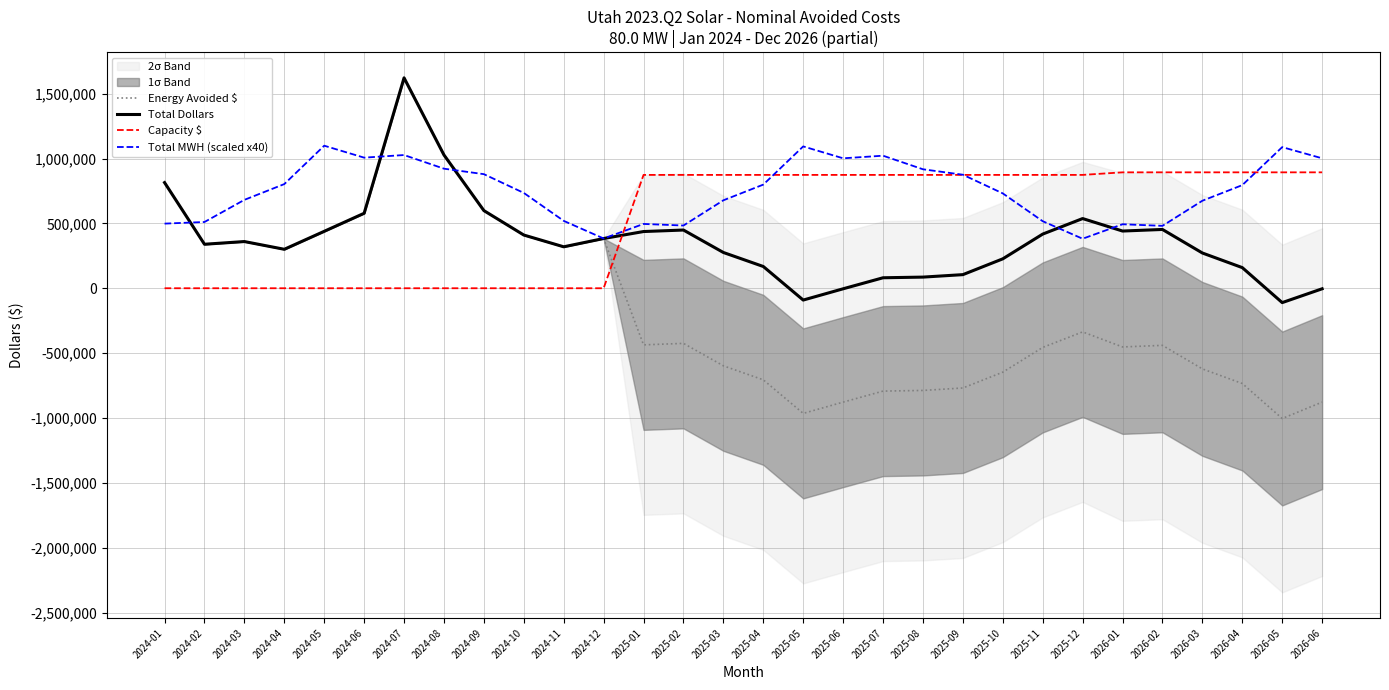

What is the sum of all Capacity $ values?

15845026.3